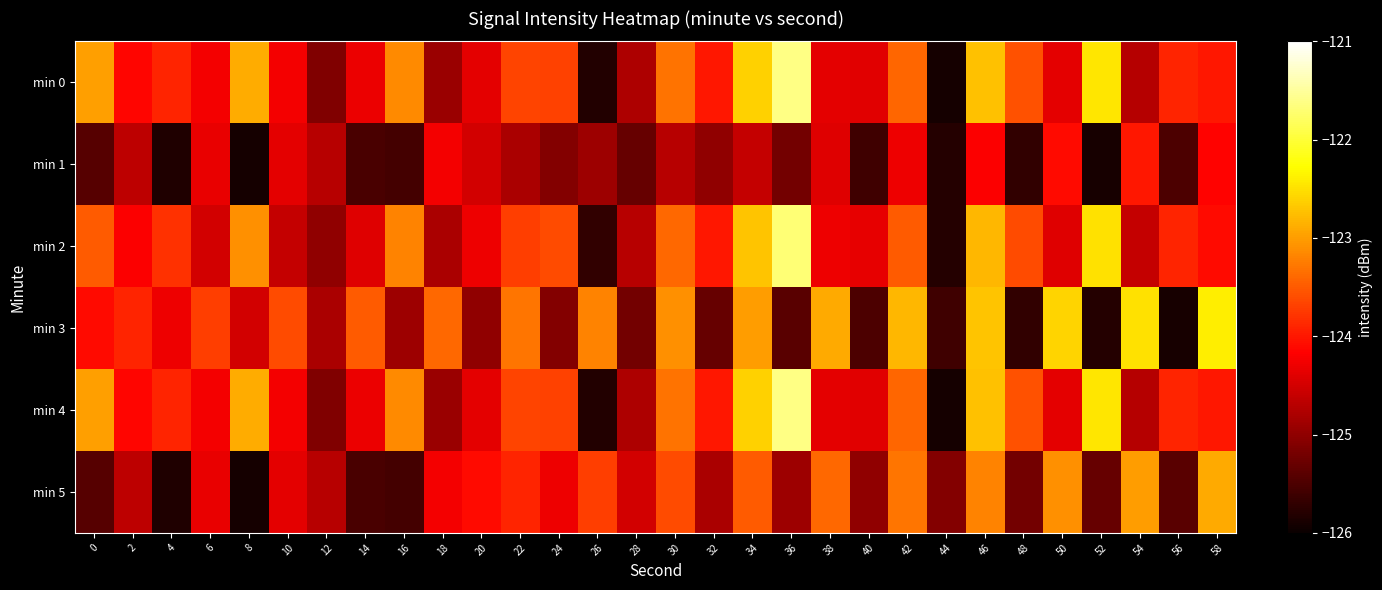

Rank the series at 48 from lowest to highest value.

min 1, min 3, min 5, min 2, min 0, min 4